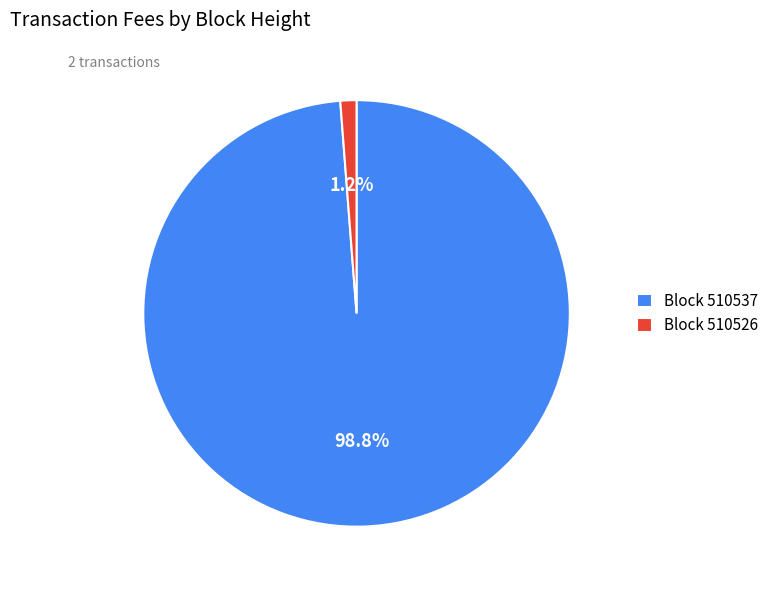

Do Block 510537 and Block 510526 together represent more than half of the pie?

Yes